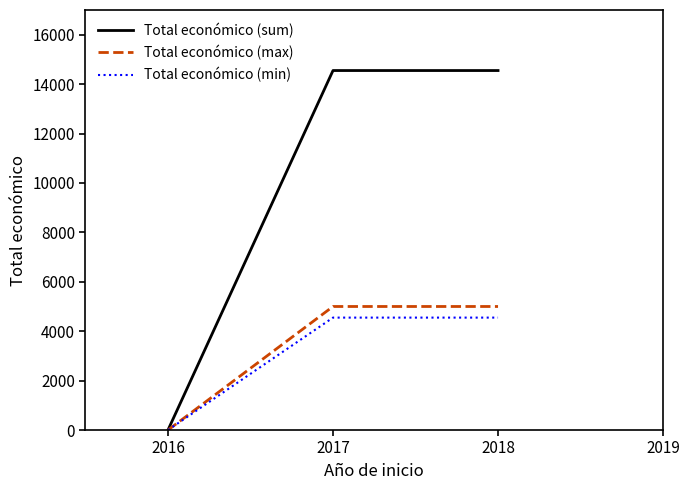

What are all the series names shown in the legend?

Total económico (sum), Total económico (max), Total económico (min)